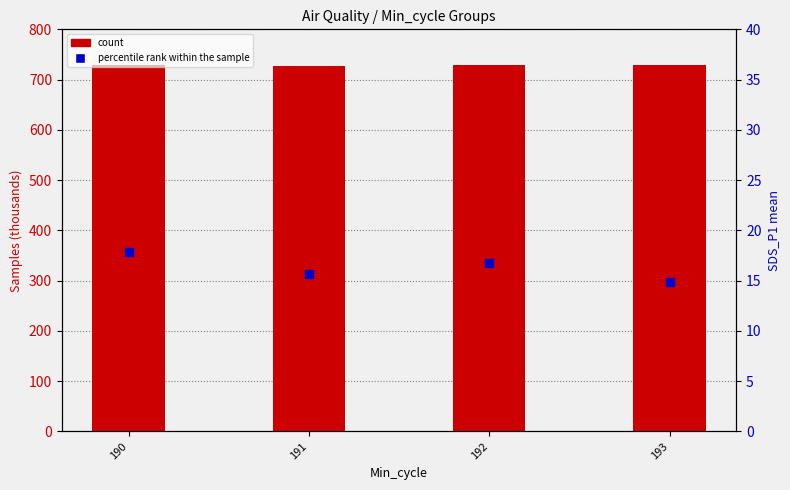

Which series has the widest spread of Y values?

percentile rank within the sample